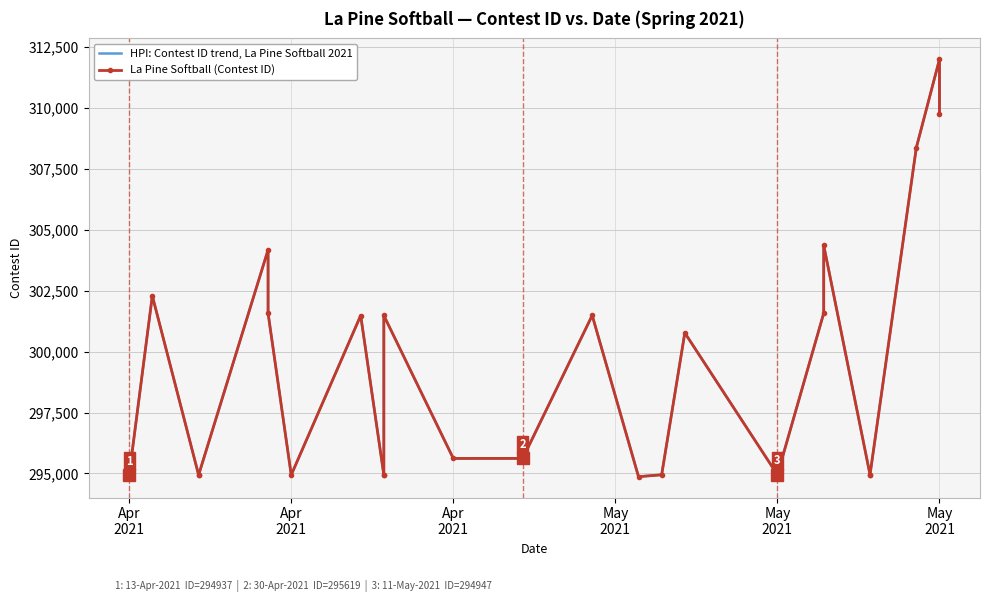

What is the difference between the second highest and second lowest values in the HPI: Contest ID trend, La Pine Softball 2021 series?

14799